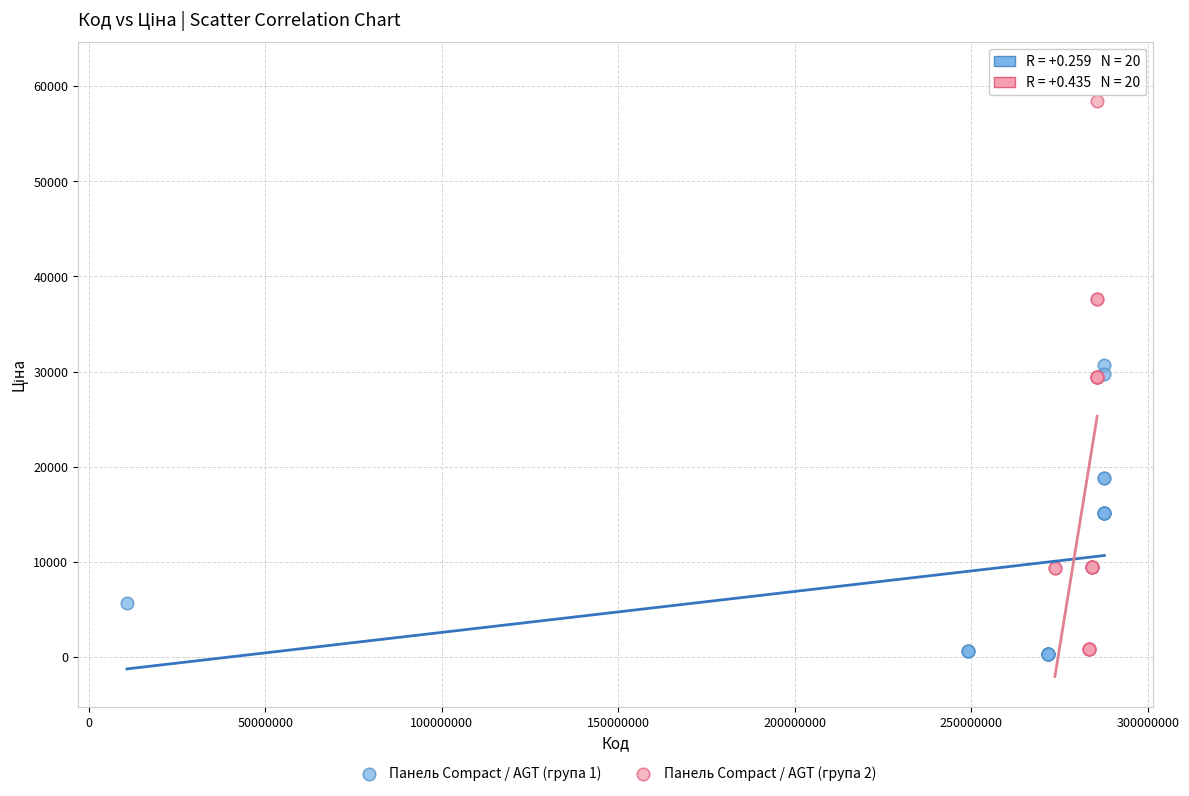

Which series has the widest spread of Y values?

Панель Compact / AGT (група 2)